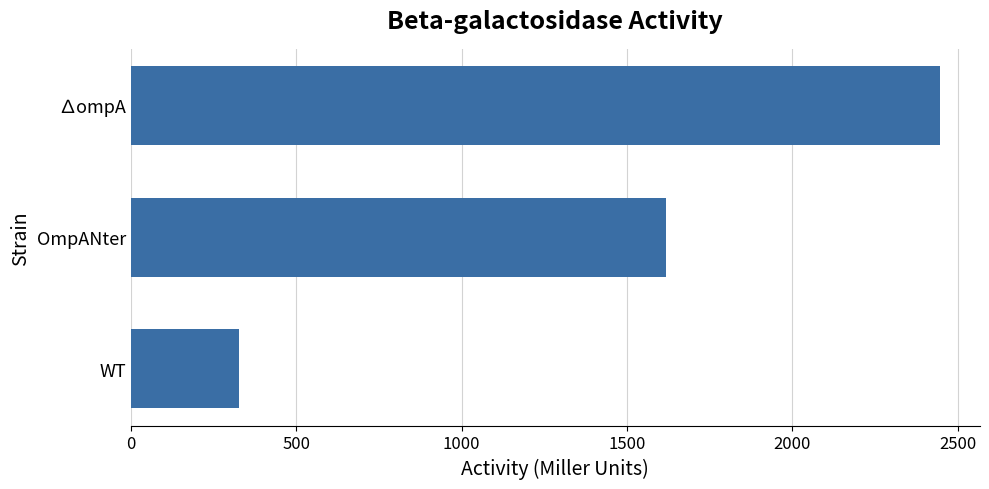

Reading top to bottom, transcribe all the data shown in this chart.

2444.9	1618.9	326.7